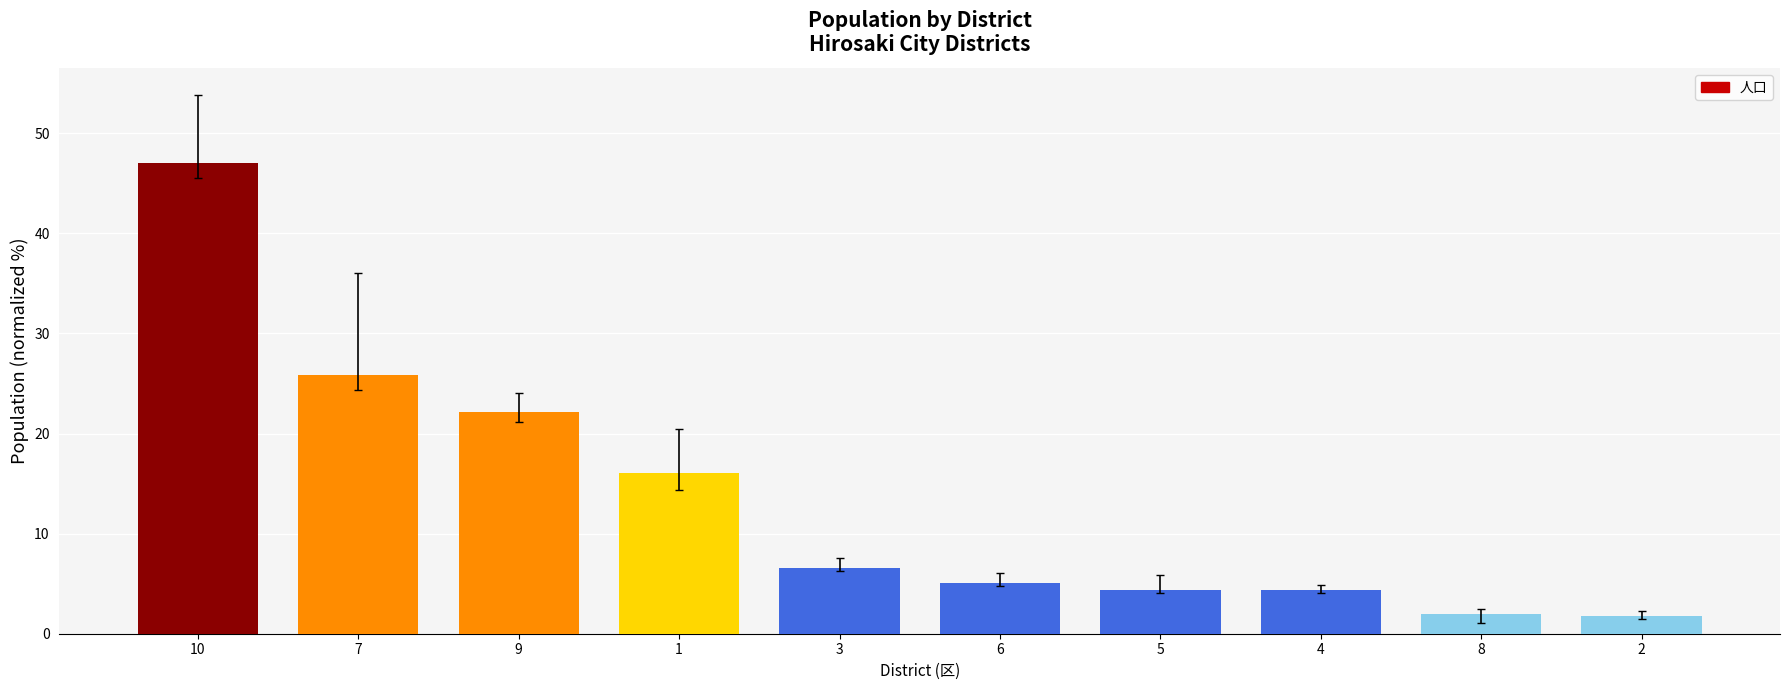

The chart shows a value of 2.0 at 8. True or false?

True